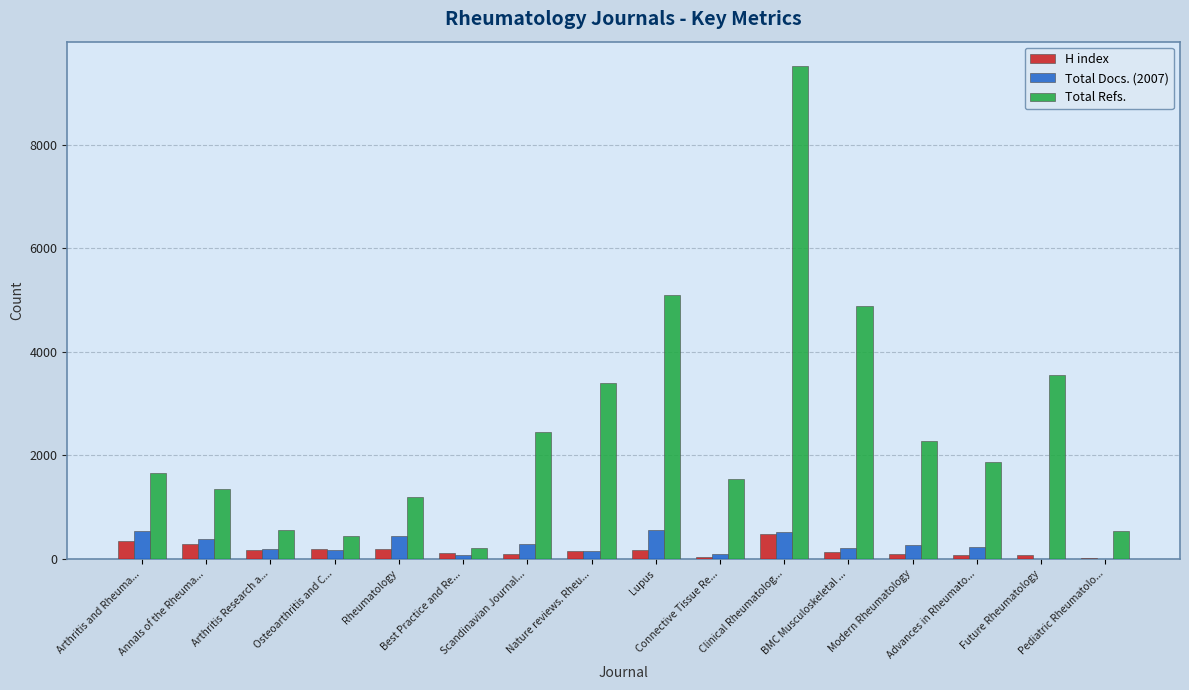

At which category is the sum across all series the highest?

Clinical Rheumatolog...